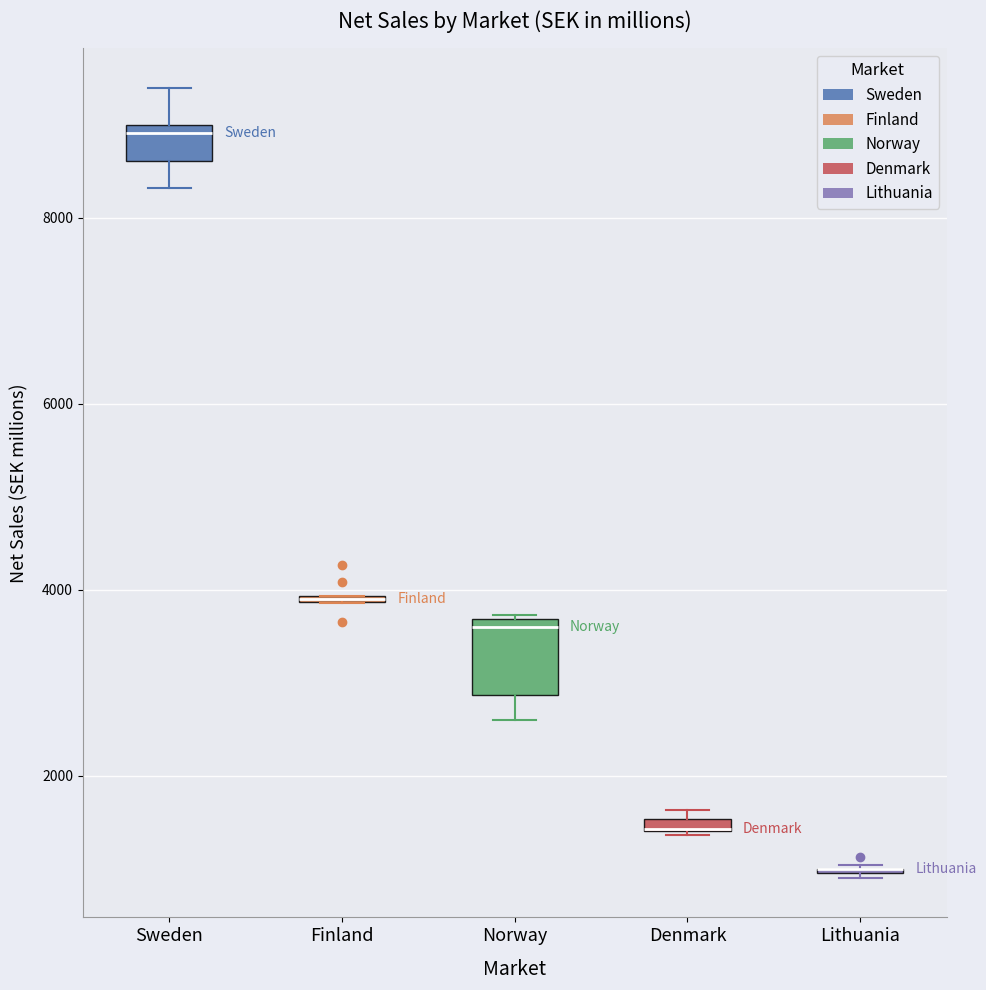

Comparing the boxes themselves (not the whiskers), which one is the tallest?

Norway